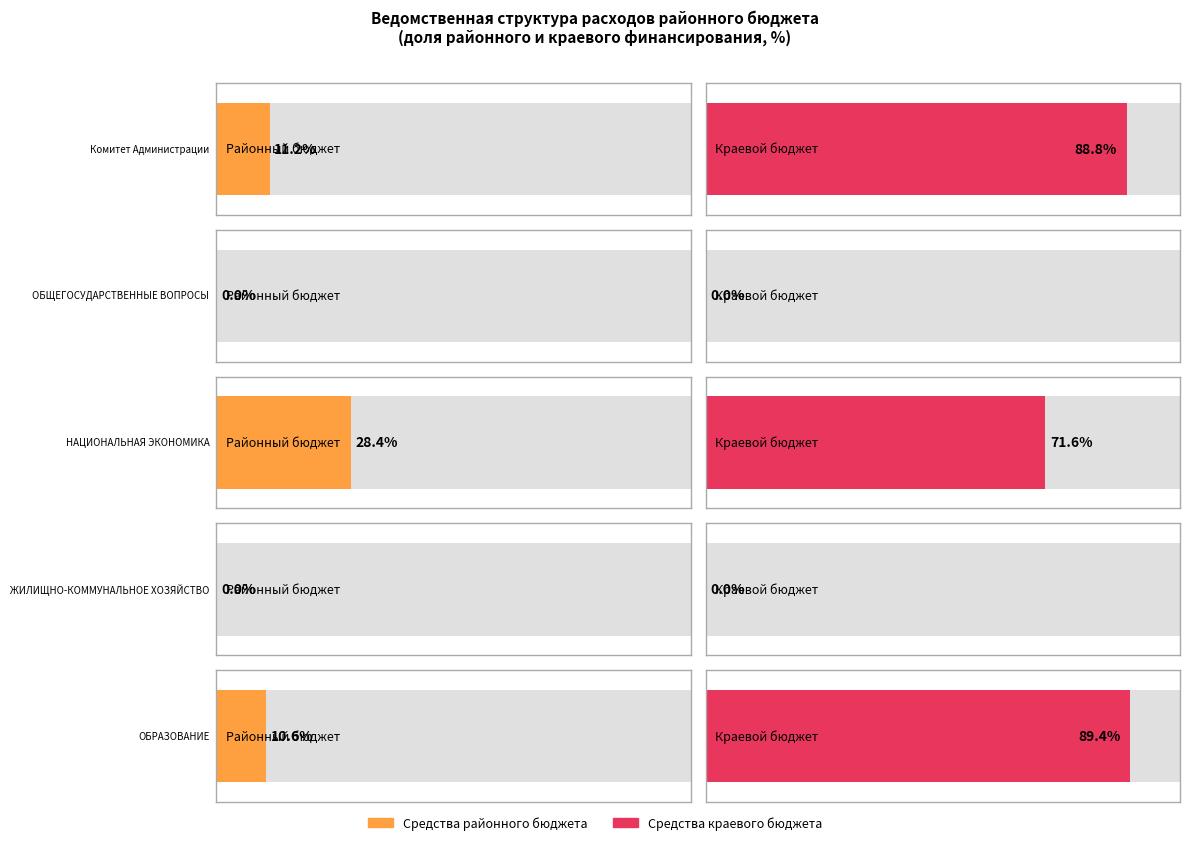

Is the value of Средства районного бюджета at ОБЩЕГОСУДАРСТВЕННЫЕ ВОПРОСЫ greater than the value of ВСЕГО at ОБЩЕГОСУДАРСТВЕННЫЕ ВОПРОСЫ?

No